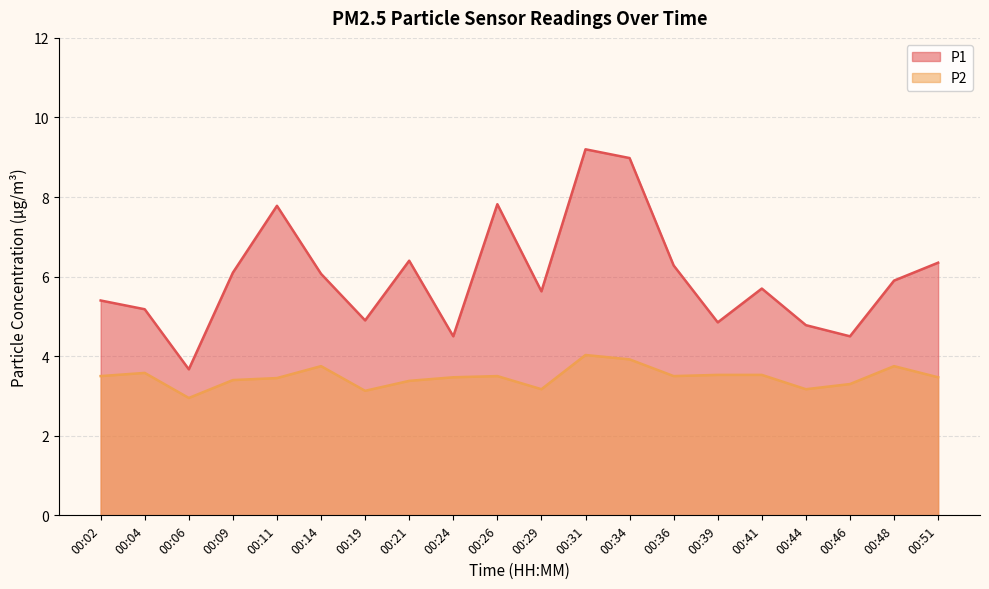

Does the chart display data point markers on the line(s)?

No